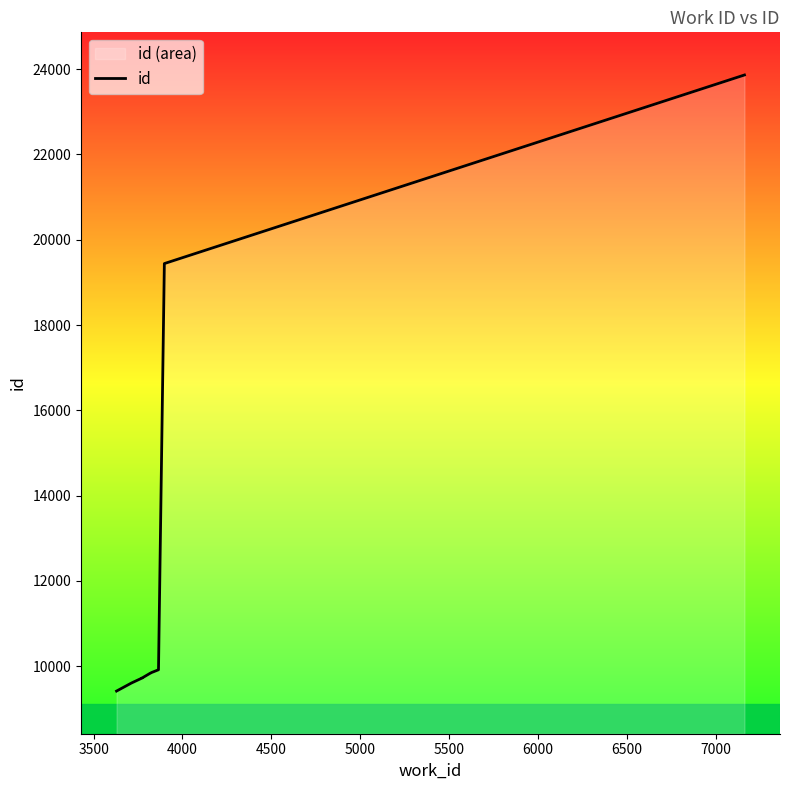

What is the value of the 7th point from the left?

9855